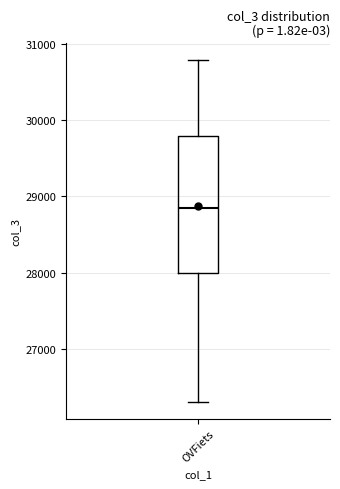

Where does the upper whisker of the box for OVFiets end on the y-axis? The values are not printed on the chart, so give them approximately, as read against the axis.

30800